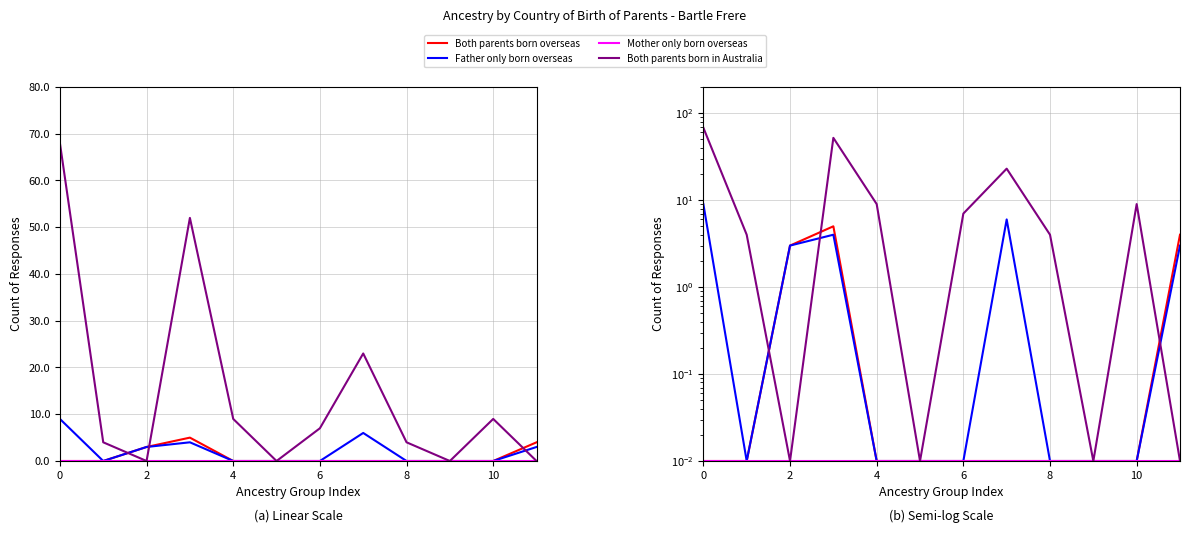

What is the greatest value displayed?

68.0